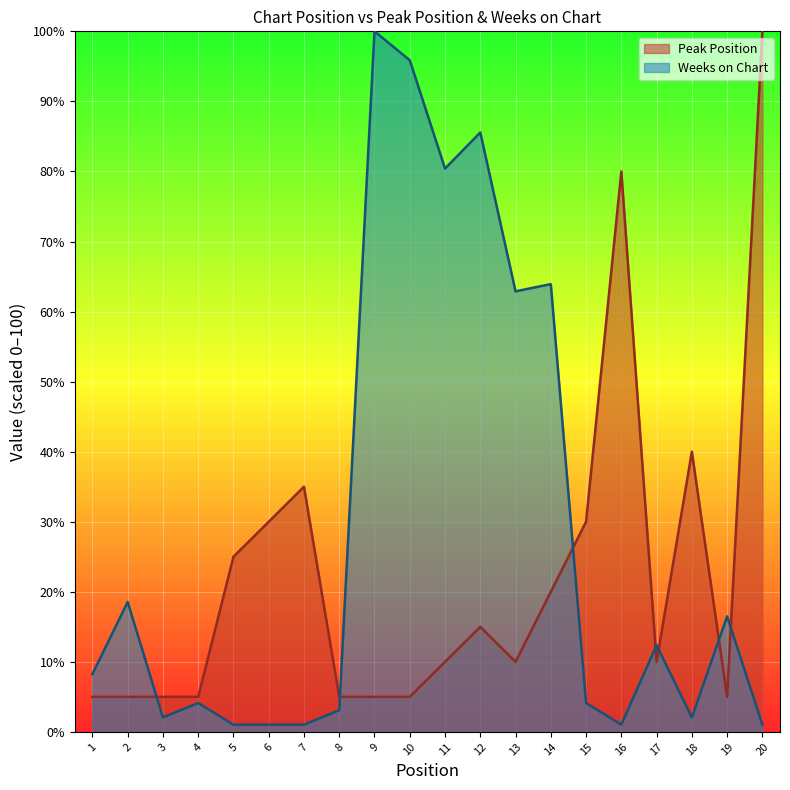

True or false: Weeks on Chart has more than 0 points higher than both neighbors.

True